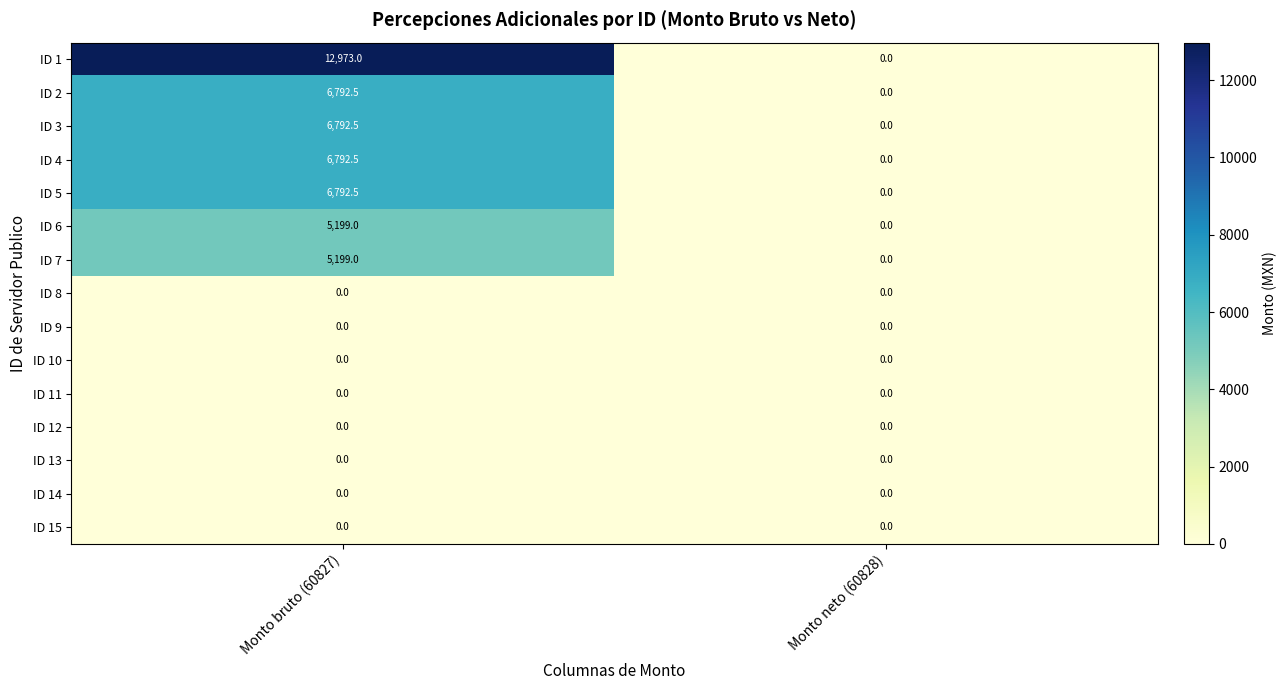

What is the spread (max minus min) of values at Monto bruto (60827)?

12973.0